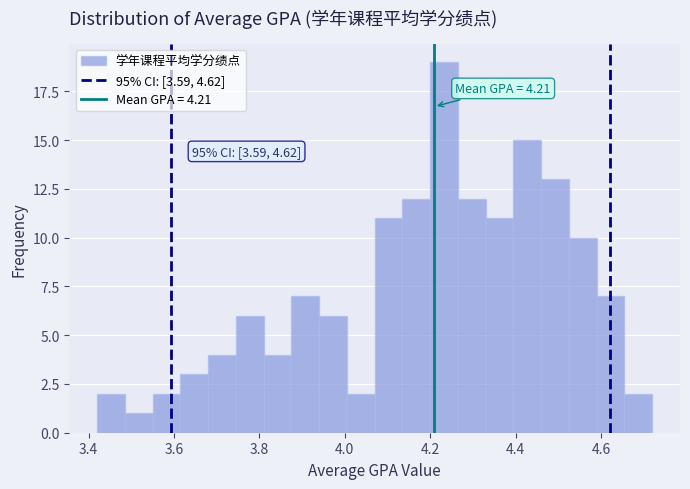

Read against the x-axis, roughly where is the centre of the tallest bar?

4.24